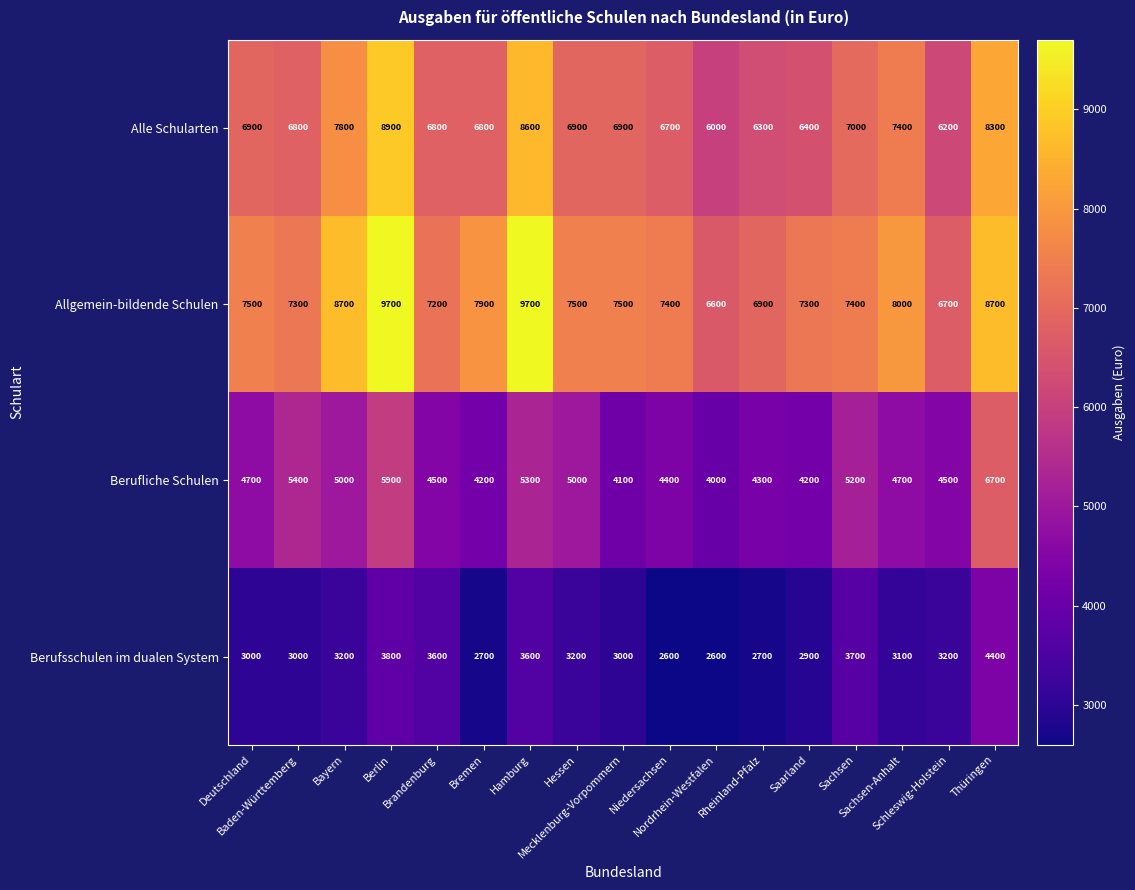

How many distinct data groups are displayed?

4